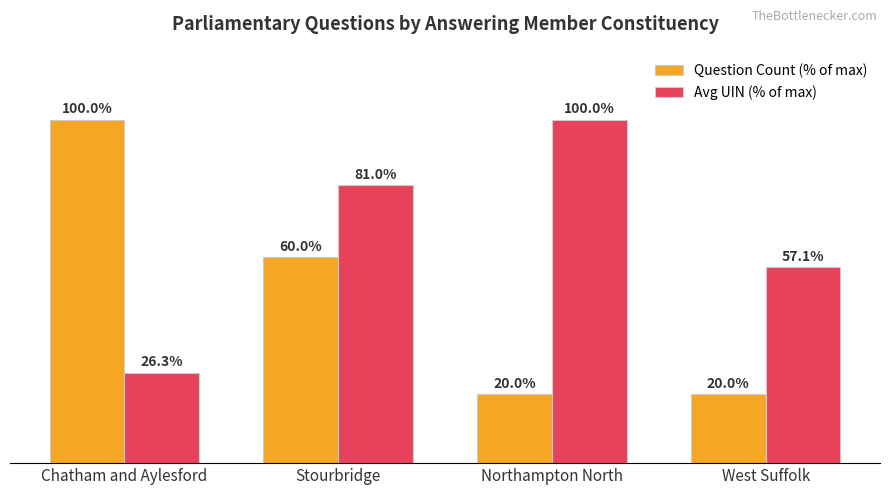

Rank the series by their average value, from lowest to highest.

Question Count (% of max), Avg UIN (% of max)